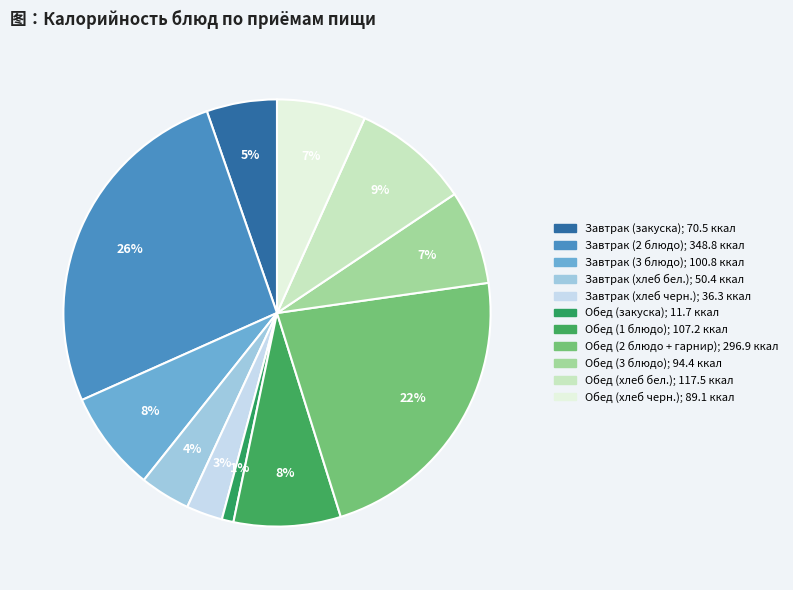

Is the sum of Обед (хлеб черн.) and Завтрак (хлеб бел.) greater than half?

No